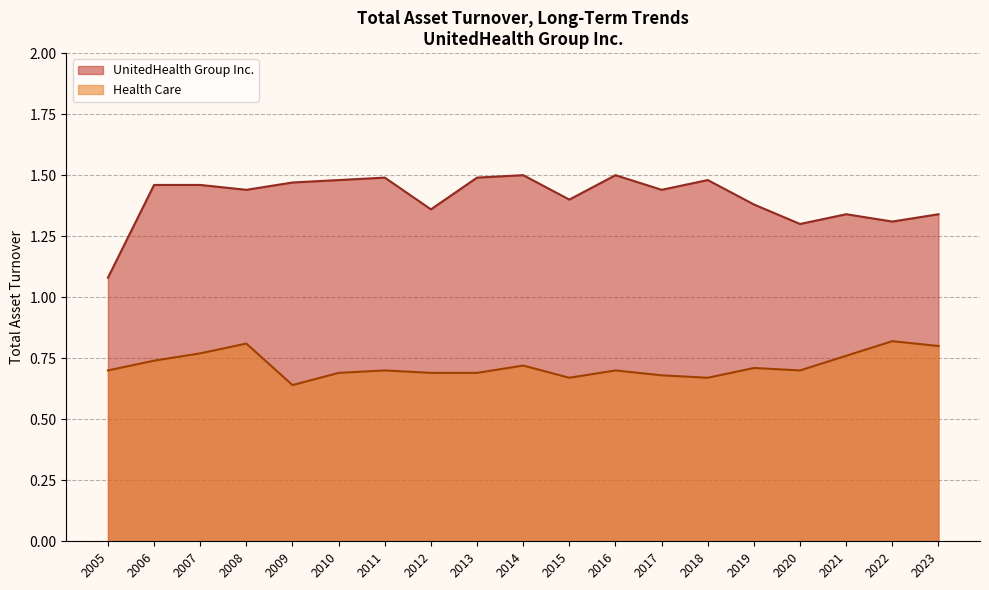

True or false: Health Care and UnitedHealth Group Inc. intersect in this chart.

False